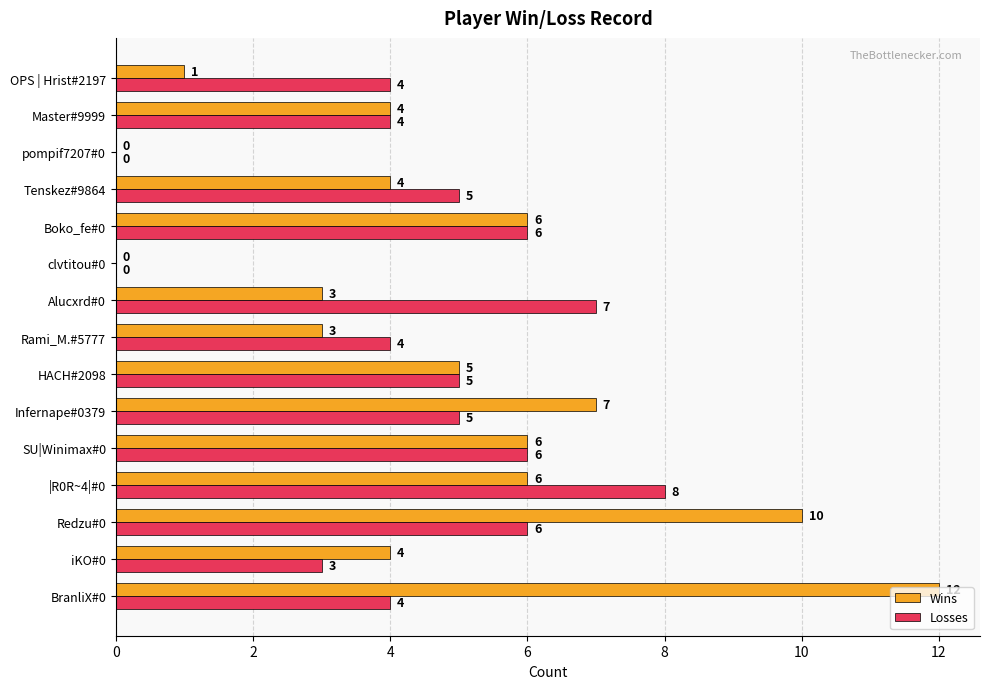

What is the maximum value for Wins?

12